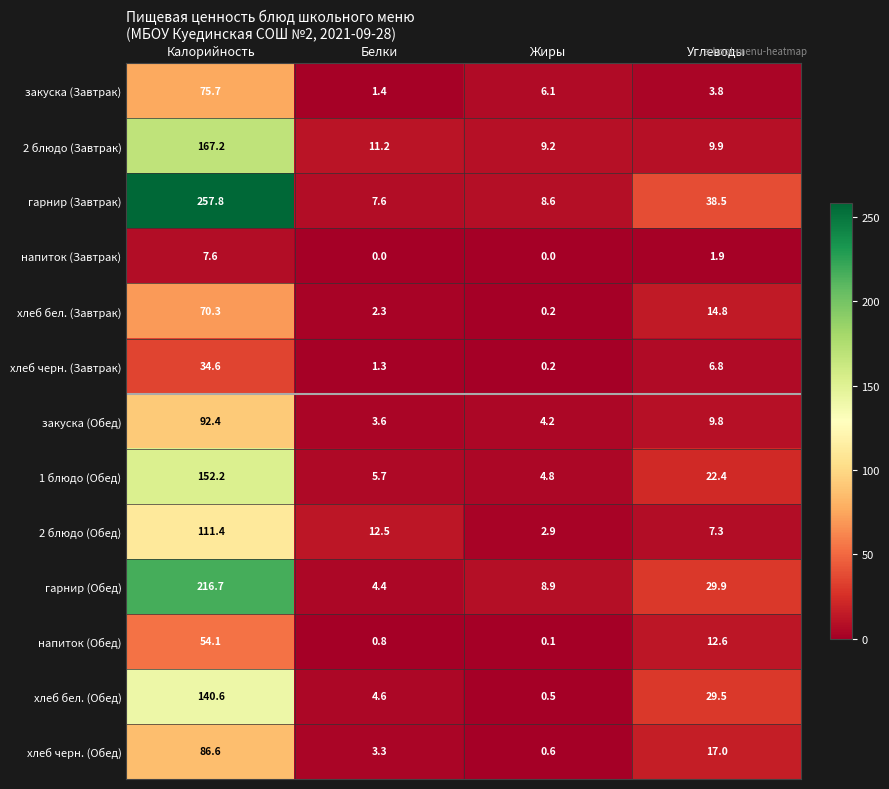

What is the total value across all series at Углеводы?

204.2